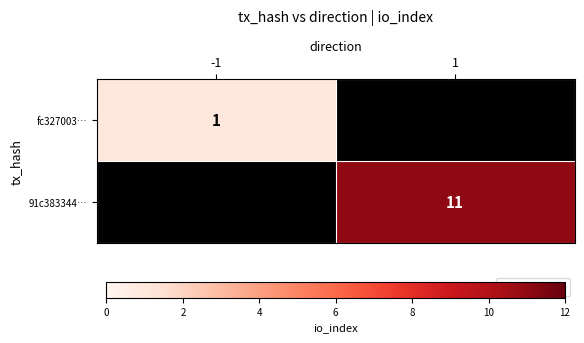

The fc327003… series shows 1 at -1. True or false?

True